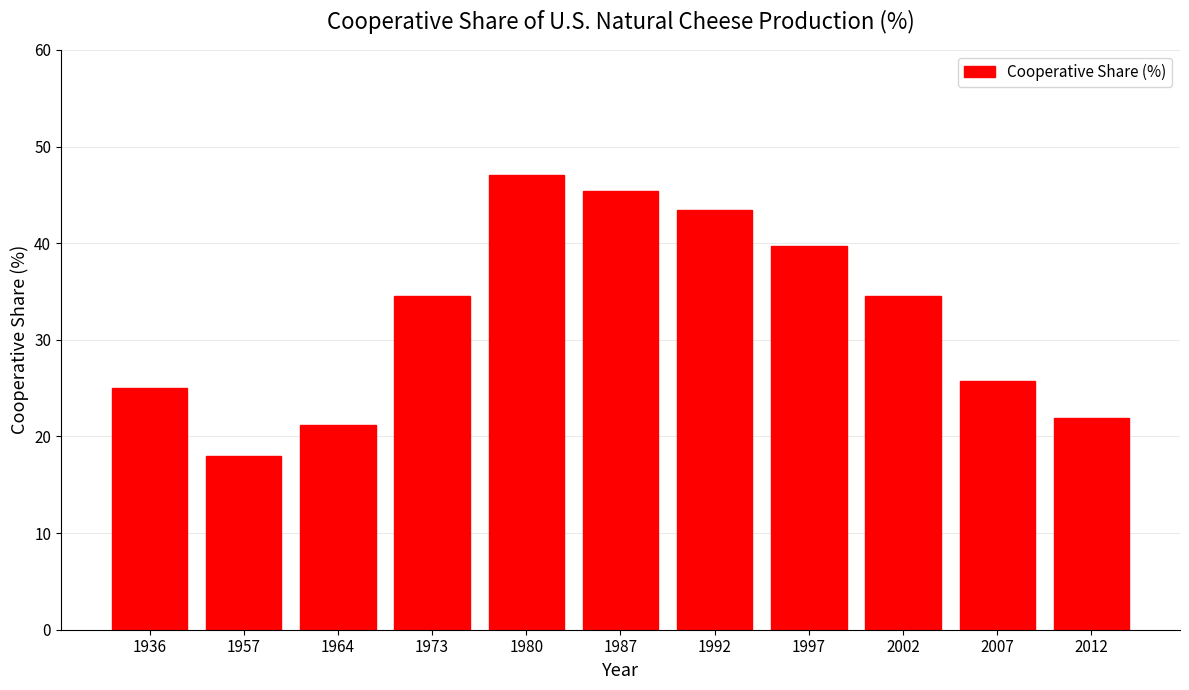

Reading left to right, transcribe all the data shown in this chart.

1936=25.0	1957=18.0	1964=21.1	1973=34.5	1980=47.0	1987=45.4	1992=43.5	1997=39.7	2002=34.5	2007=25.7	2012=21.9